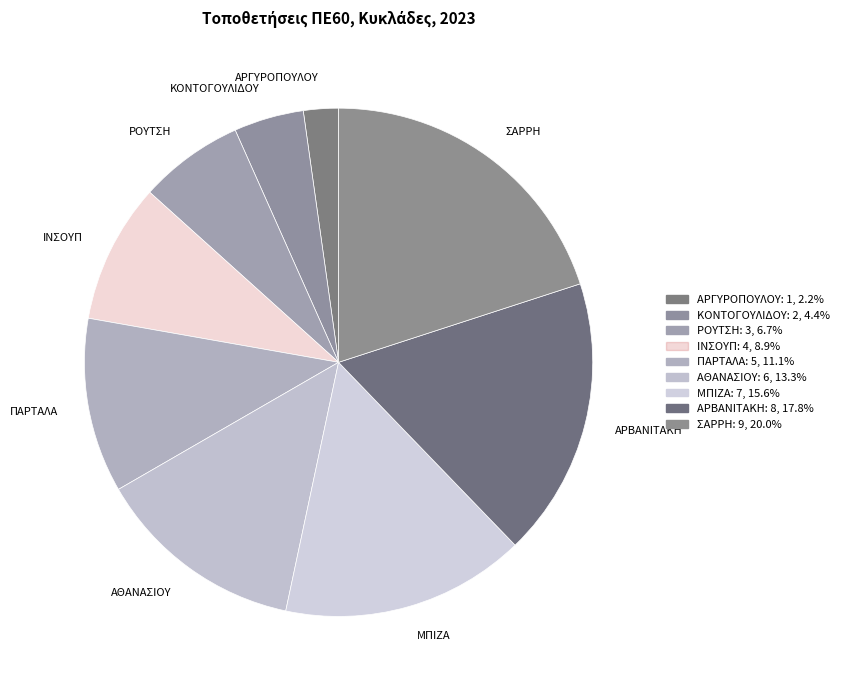

What is the largest slice in the pie chart?

ΣΑΡΡΗ